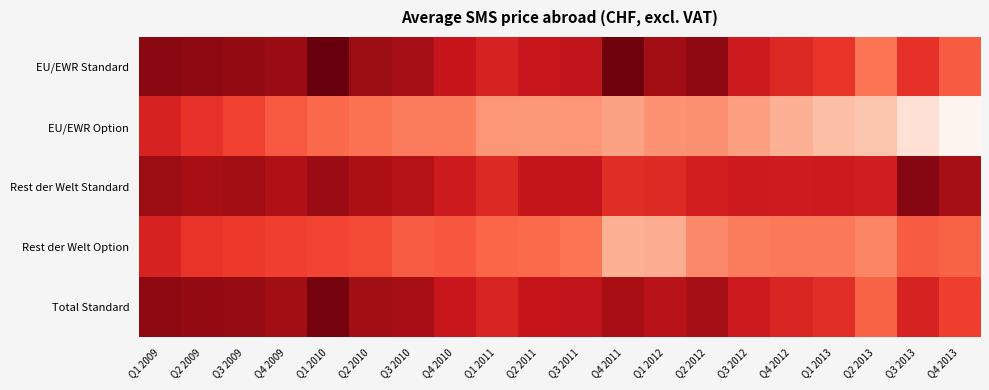

Reading right to left, transcribe all the data shown in this chart.

EU/EWR Standard: Q4 2013=0.3	Q3 2013=0.4	Q2 2013=0.3	Q1 2013=0.4	Q4 2012=0.4	Q3 2012=0.4	Q2 2012=0.4	Q1 2012=0.4	Q4 2011=0.5	Q3 2011=0.4	Q2 2011=0.4	Q1 2011=0.4	Q4 2010=0.4	Q3 2010=0.4	Q2 2010=0.4	Q1 2010=0.5	Q4 2009=0.4	Q3 2009=0.4	Q2 2009=0.4	Q1 2009=0.4
EU/EWR Option: Q4 2013=0.2	Q3 2013=0.2	Q2 2013=0.2	Q1 2013=0.3	Q4 2012=0.3	Q3 2012=0.3	Q2 2012=0.3	Q1 2012=0.3	Q4 2011=0.3	Q3 2011=0.3	Q2 2011=0.3	Q1 2011=0.3	Q4 2010=0.3	Q3 2010=0.3	Q2 2010=0.3	Q1 2010=0.3	Q4 2009=0.3	Q3 2009=0.3	Q2 2009=0.4	Q1 2009=0.4
Rest der Welt Standard: Q4 2013=0.4	Q3 2013=0.4	Q2 2013=0.4	Q1 2013=0.4	Q4 2012=0.4	Q3 2012=0.4	Q2 2012=0.4	Q1 2012=0.4	Q4 2011=0.4	Q3 2011=0.4	Q2 2011=0.4	Q1 2011=0.4	Q4 2010=0.4	Q3 2010=0.4	Q2 2010=0.4	Q1 2010=0.4	Q4 2009=0.4	Q3 2009=0.4	Q2 2009=0.4	Q1 2009=0.4
Rest der Welt Option: Q4 2013=0.3	Q3 2013=0.3	Q2 2013=0.3	Q1 2013=0.3	Q4 2012=0.3	Q3 2012=0.3	Q2 2012=0.3	Q1 2012=0.3	Q4 2011=0.3	Q3 2011=0.3	Q2 2011=0.3	Q1 2011=0.3	Q4 2010=0.3	Q3 2010=0.3	Q2 2010=0.3	Q1 2010=0.3	Q4 2009=0.4	Q3 2009=0.4	Q2 2009=0.4	Q1 2009=0.4
Total Standard: Q4 2013=0.4	Q3 2013=0.4	Q2 2013=0.3	Q1 2013=0.4	Q4 2012=0.4	Q3 2012=0.4	Q2 2012=0.4	Q1 2012=0.4	Q4 2011=0.4	Q3 2011=0.4	Q2 2011=0.4	Q1 2011=0.4	Q4 2010=0.4	Q3 2010=0.4	Q2 2010=0.4	Q1 2010=0.4	Q4 2009=0.4	Q3 2009=0.4	Q2 2009=0.4	Q1 2009=0.4